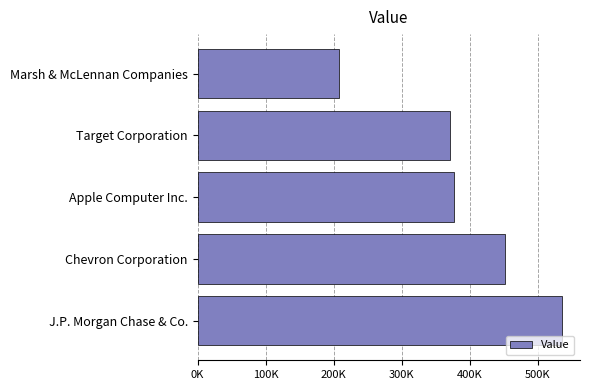

At which label is the value closest to 371000?

Target Corporation